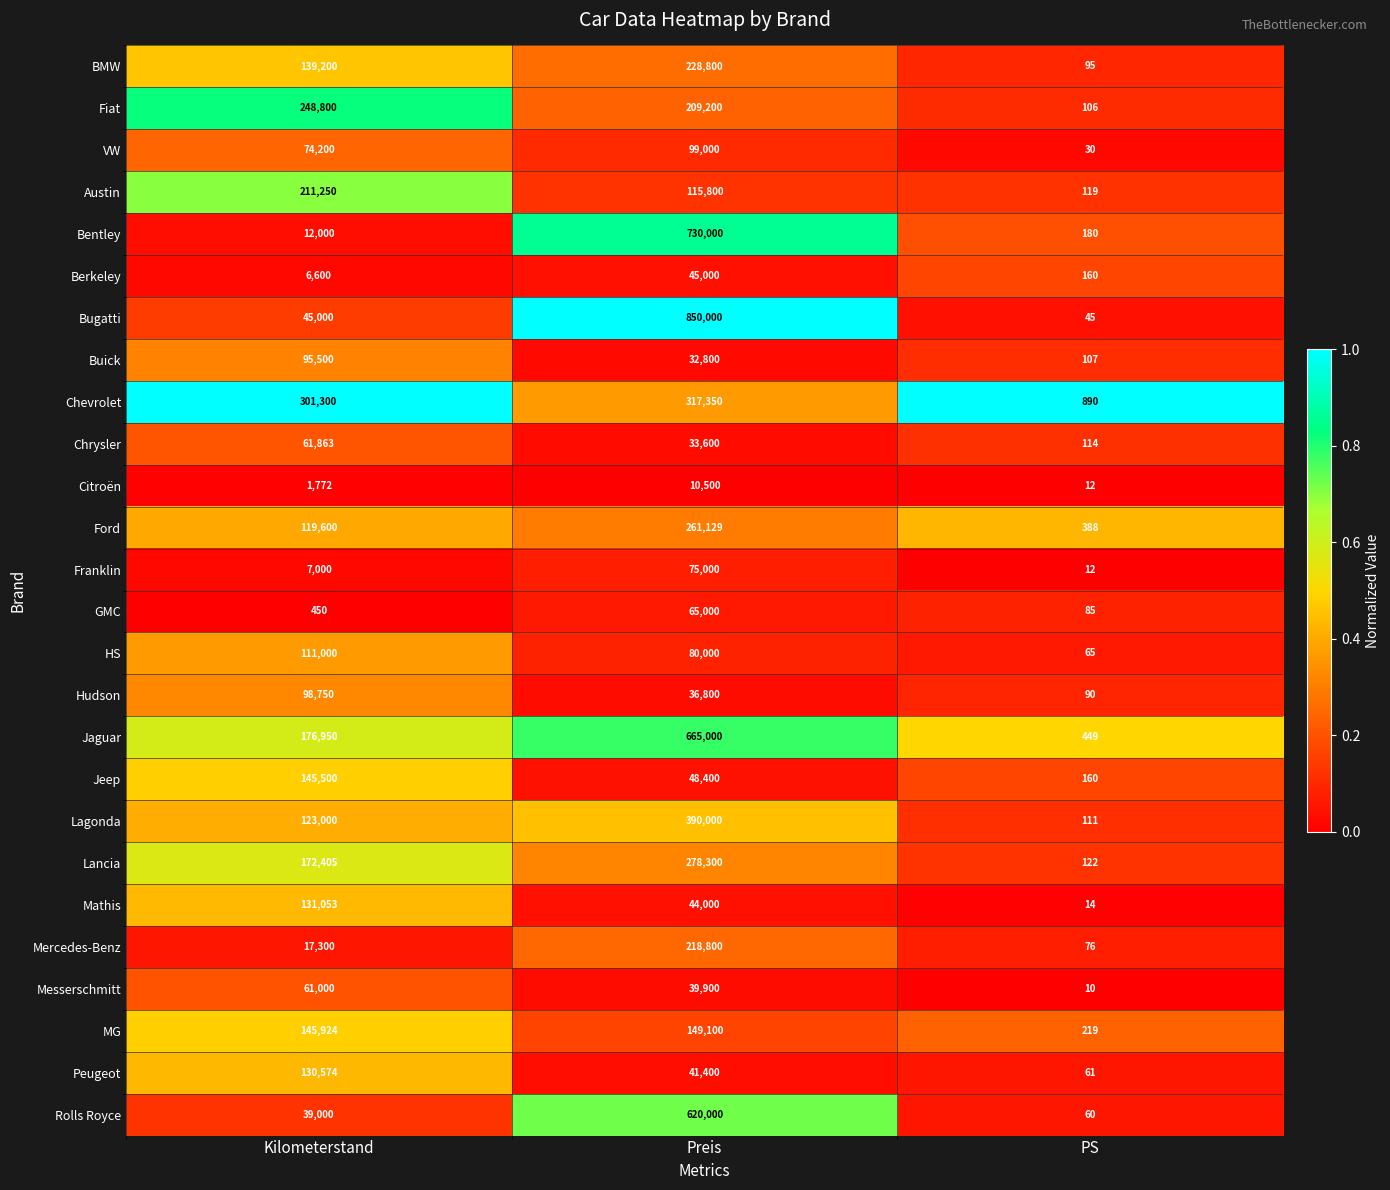

Is it true that Chrysler equals 96933 at Kilometerstand?

False